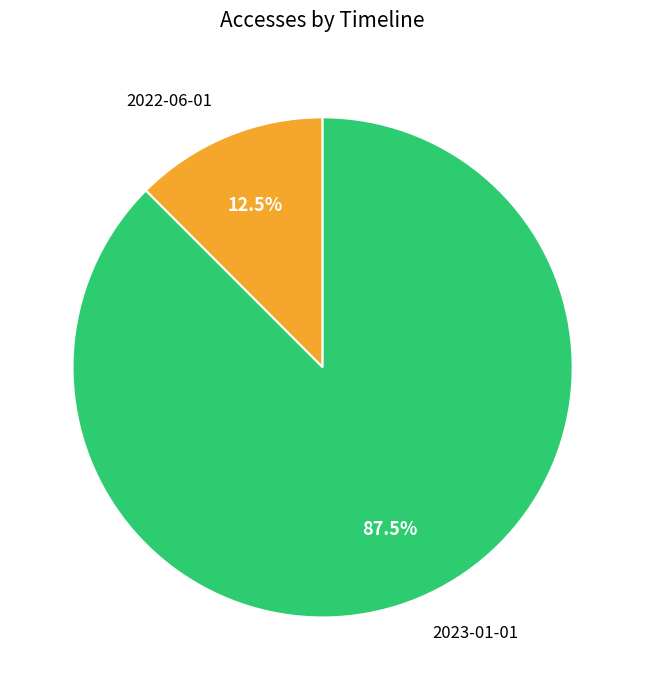

Which slice represents more than half of the pie?

2023-01-01